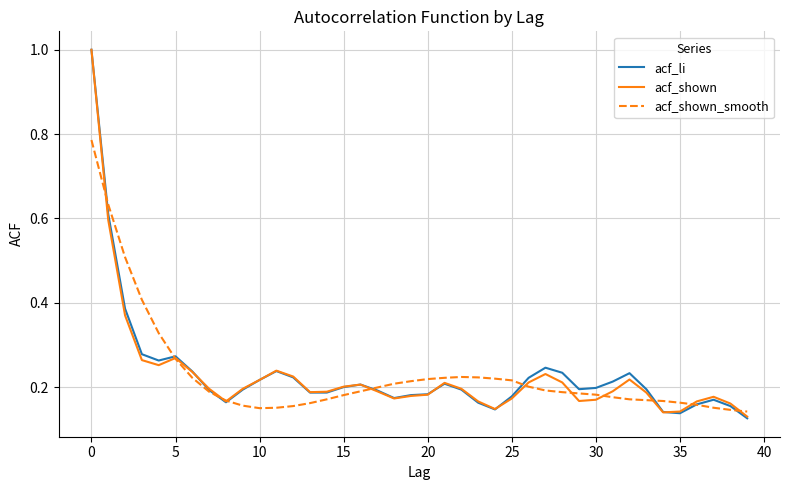

What is the maximum value shown in the chart?

1.0